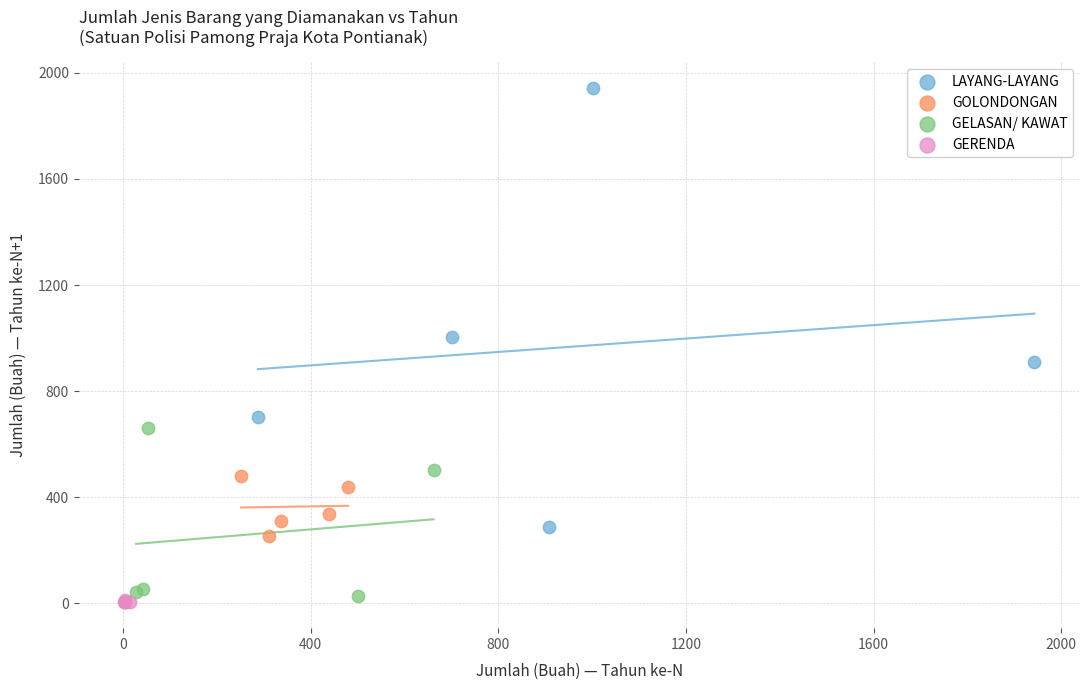

Which series reaches the maximum Y coordinate?

LAYANG-LAYANG